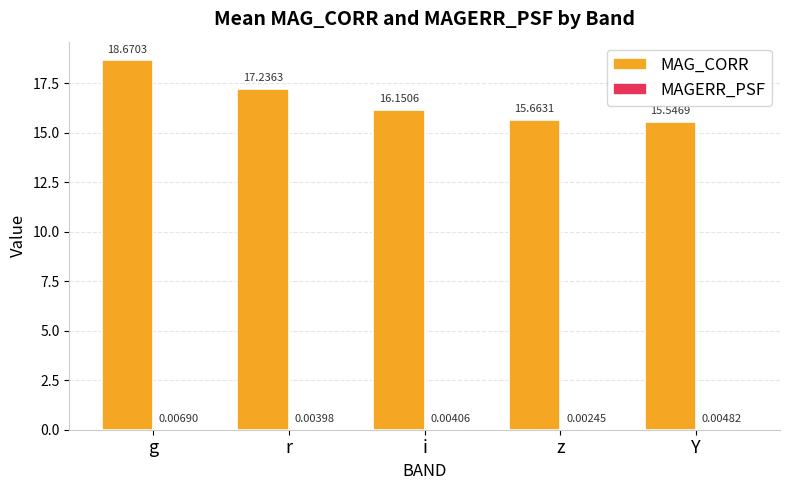

Which label corresponds to the largest value in the chart?

g